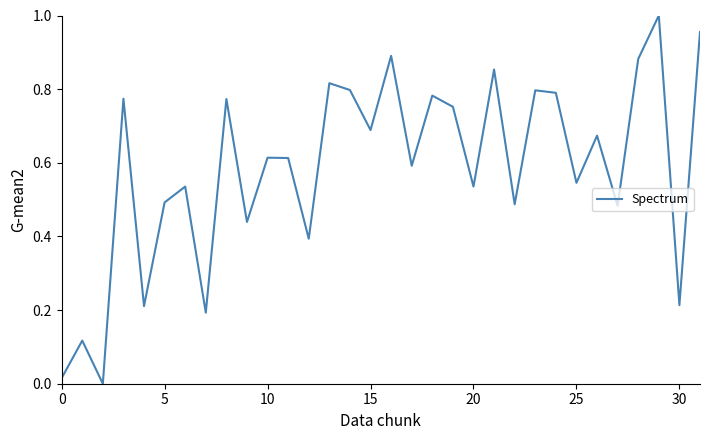

What is the sum of all values?

18.7